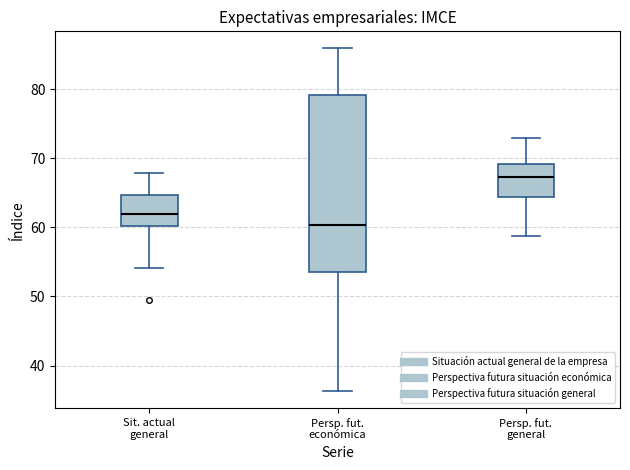

Which box has the highest median line?

Persp. fut. general